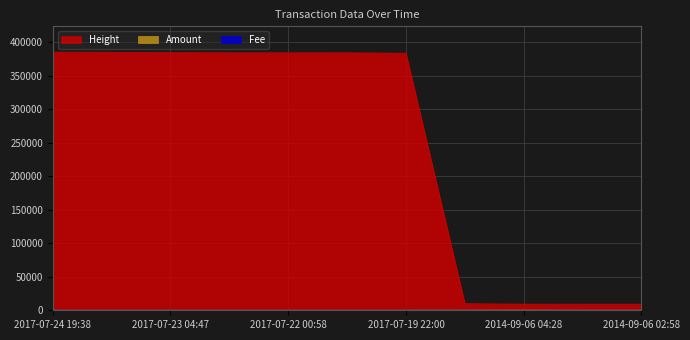

Is it true that Height equals 201800.4 at 2017-07-22 02:09?

False